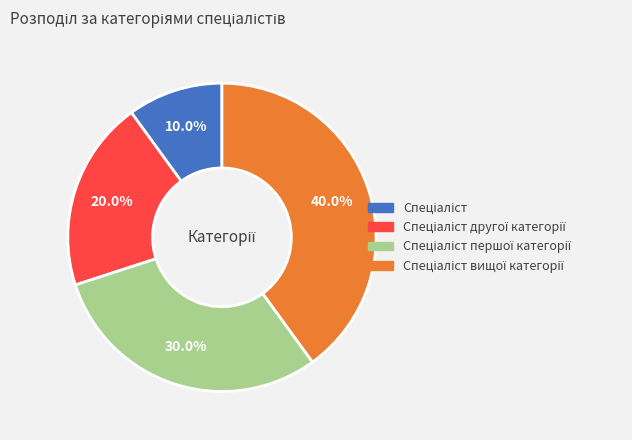

Is there a majority slice in this chart?

No